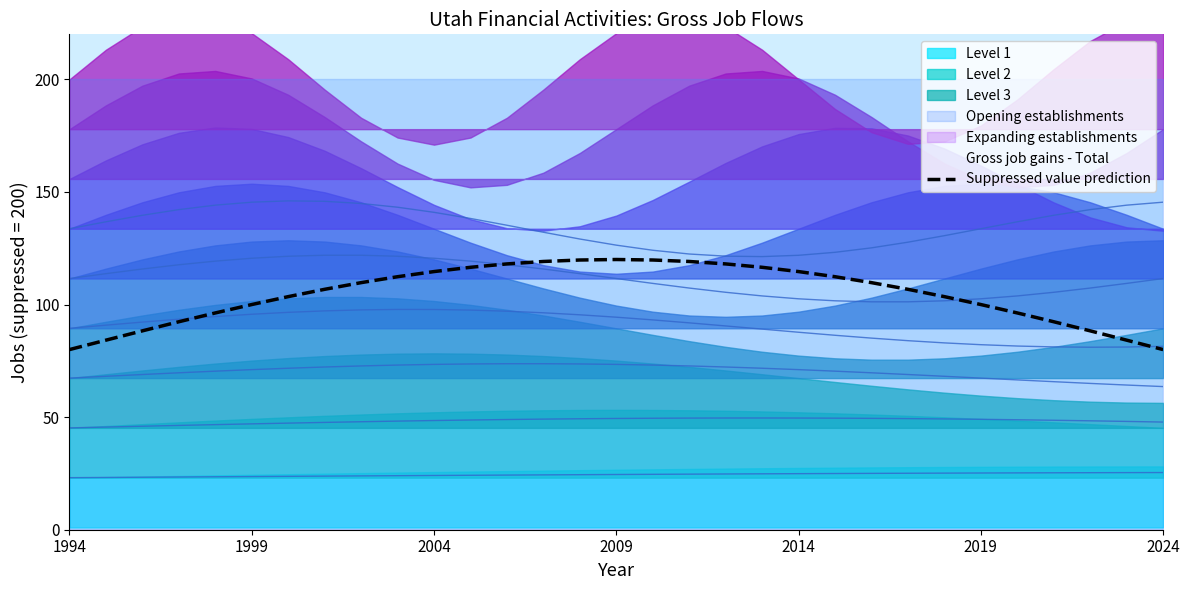

What is the ratio of the value at 11 to the value at 19?

1.0